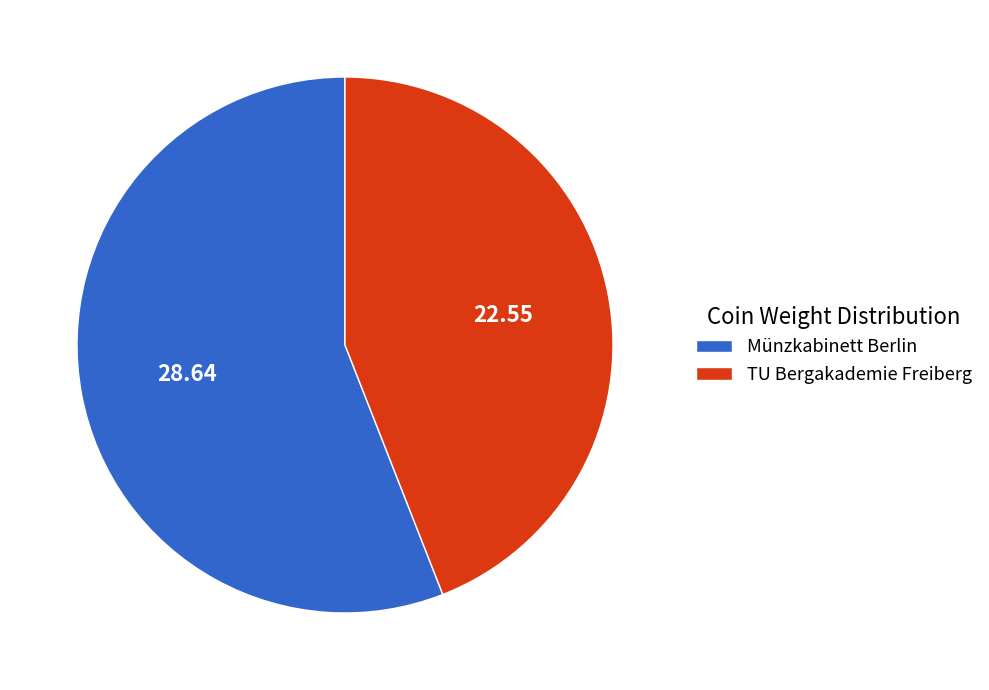

Which has a higher value, TU Bergakademie Freiberg or Münzkabinett Berlin?

Münzkabinett Berlin